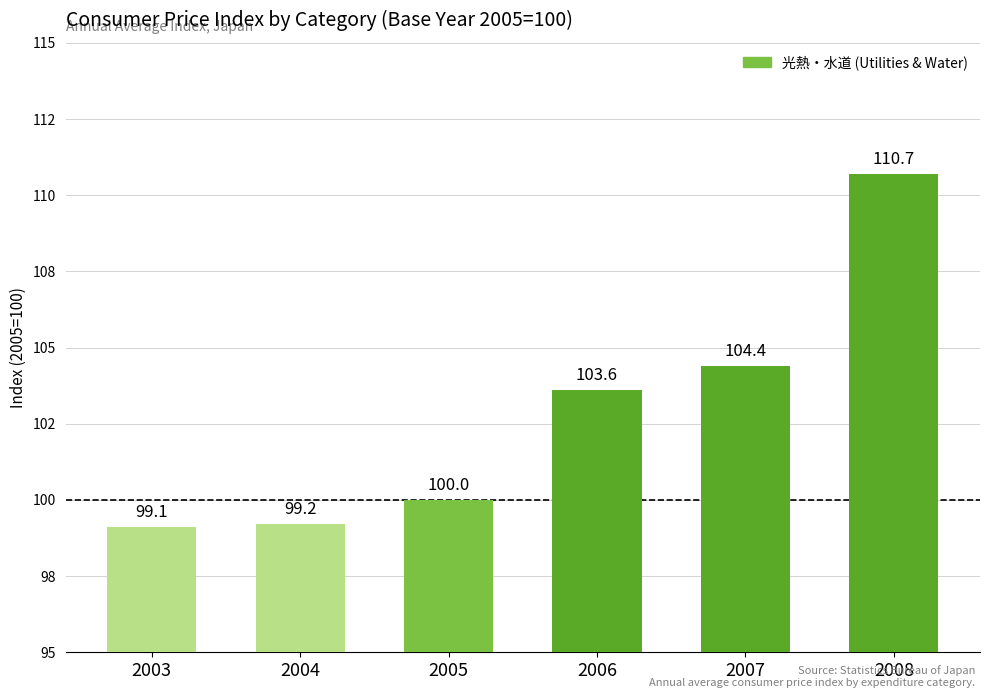

Rank the categories by value from highest to lowest.

2008, 2007, 2006, 2005, 2004, 2003